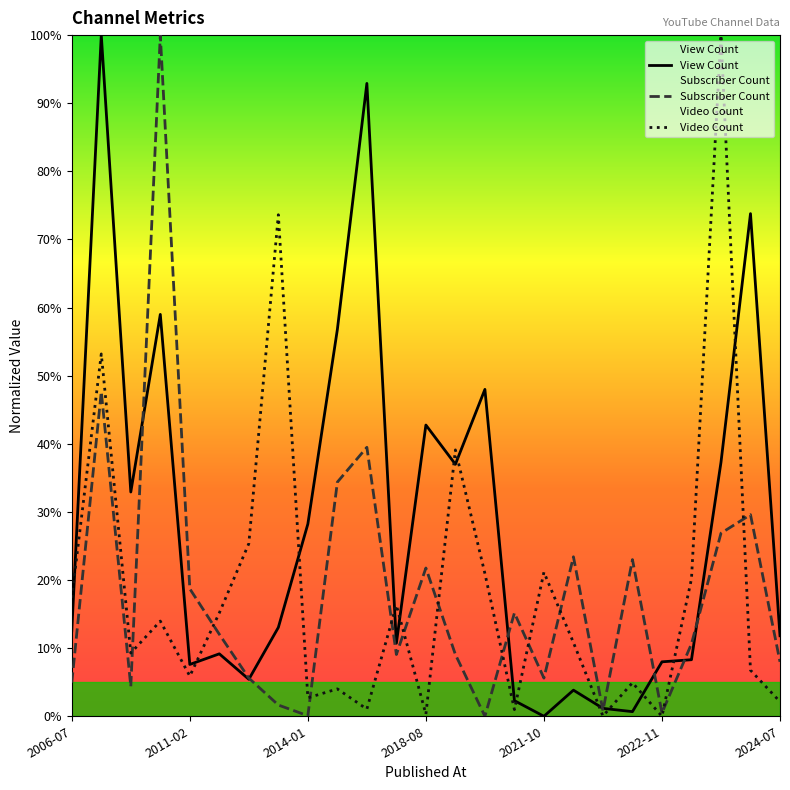

What is the highest value of the View Count series?

100.0